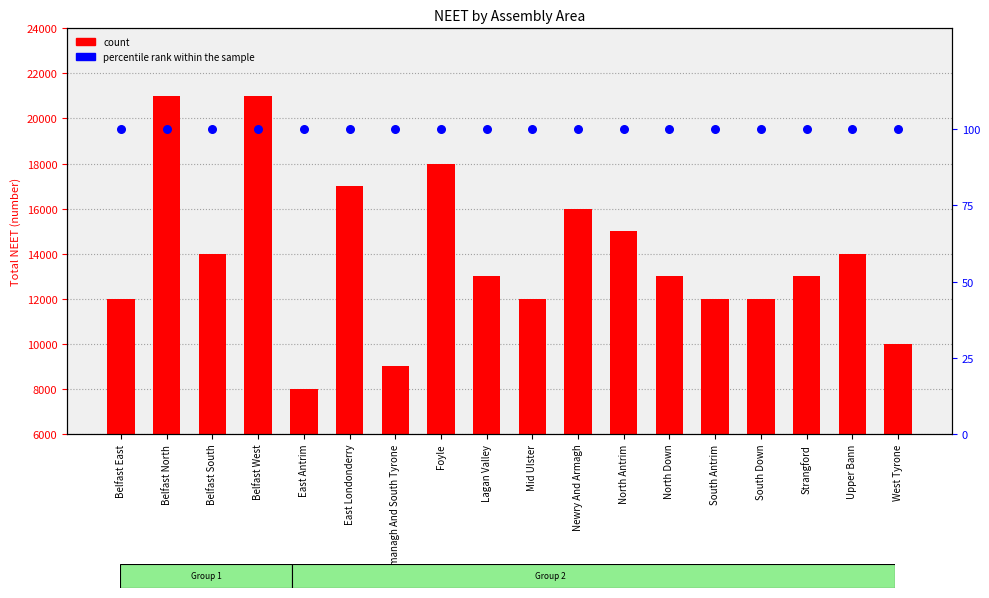

What is the total value across all series at Fermanagh And South Tyrone?

9100